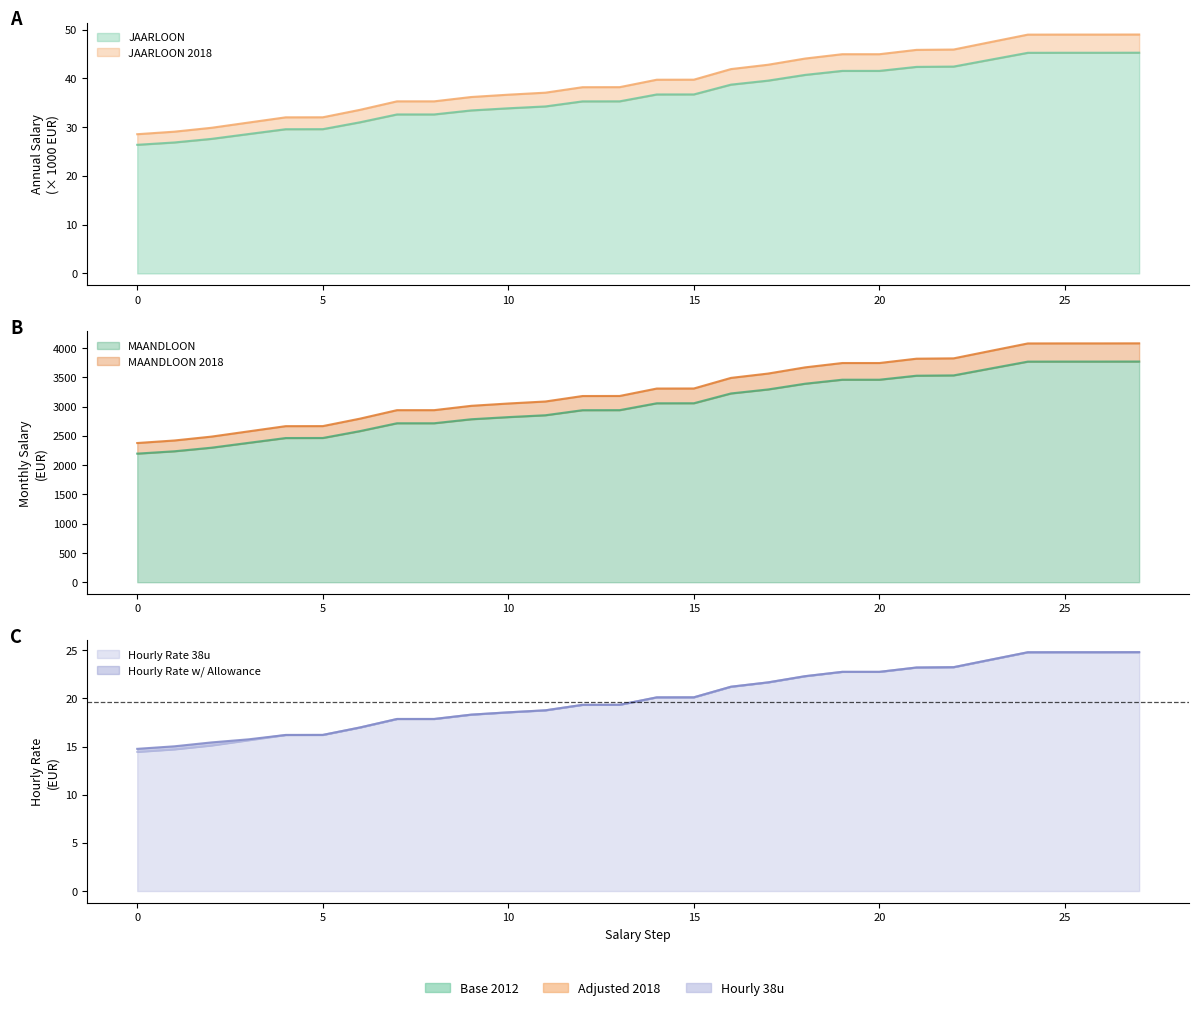

Which series has the largest total across all categories?

JAARLOON_2018